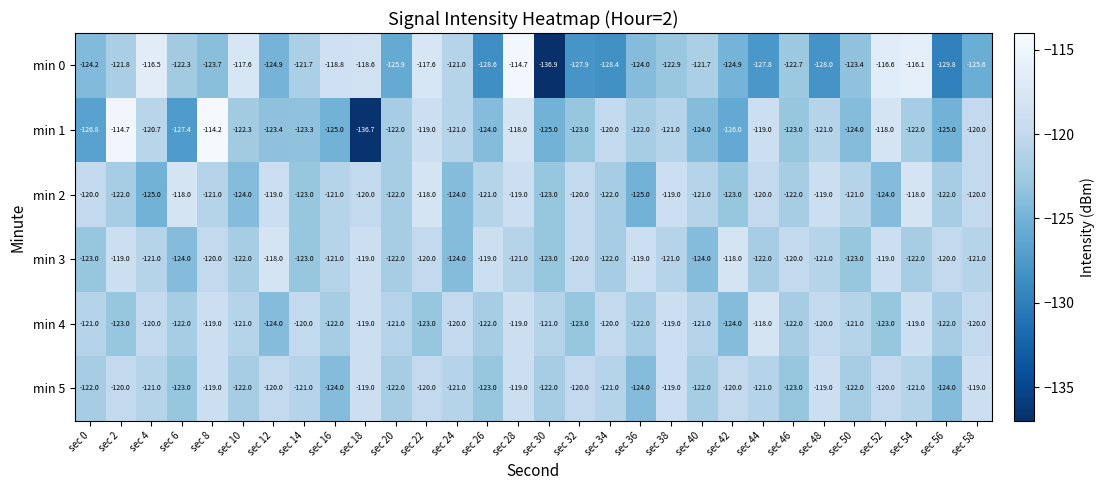

What is the lowest value of the min 1 series?

-136.7